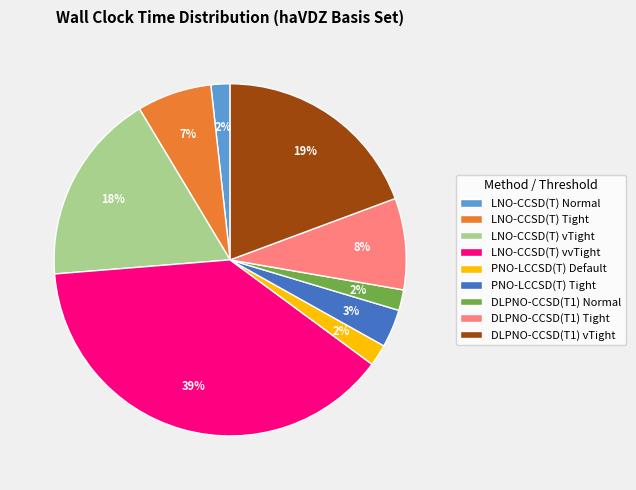

Is there a majority slice in this chart?

No